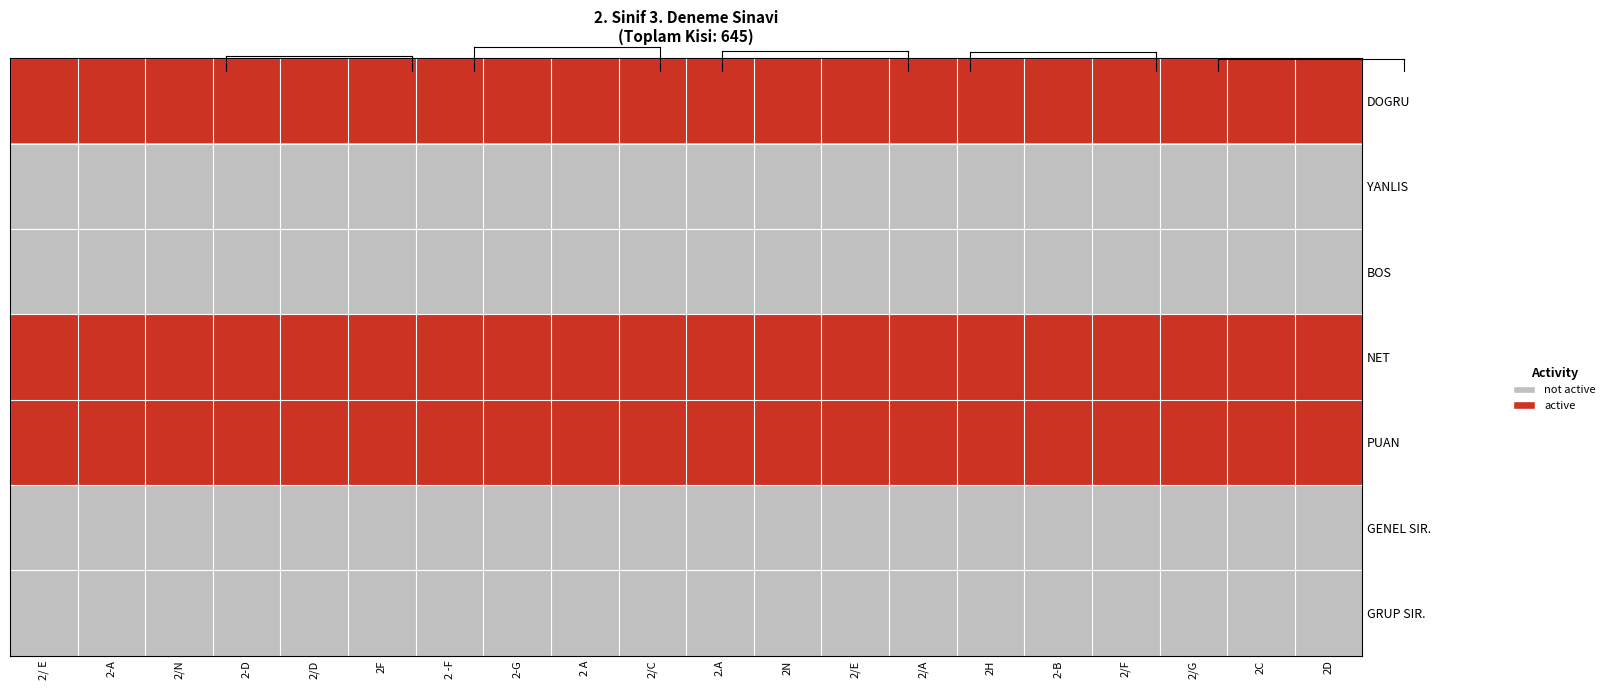

List the series in order of their peak value, lowest first.

YANLIS, BOS, GENEL SIR., GRUP SIR., DOGRU, NET, PUAN